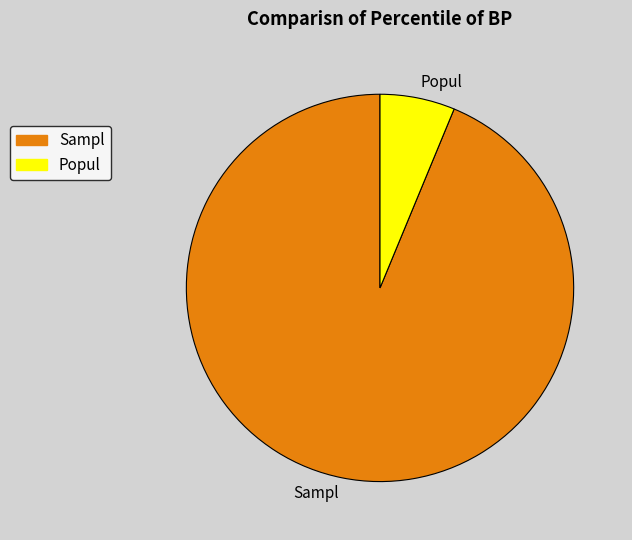

Does any single category account for the majority?

Yes